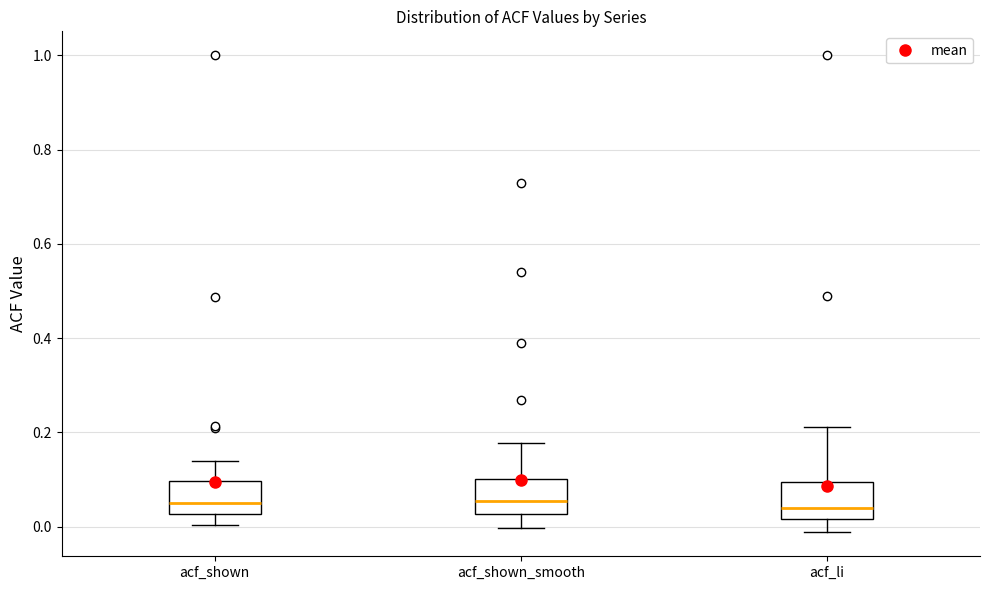

Reading left to right, transcribe this box plot: for each box, give where its median line is, the range the box spans, and where its two whiskers end, as read against the y-axis. The values are not printed on the chart, so give them approximately, as read against the axis.

acf_shown: median 0.06, box 0.02 to 0.10, whiskers 0.00 to 0.14
acf_shown_smooth: median 0.06, box 0.02 to 0.10, whiskers 0.00 to 0.18
acf_li: median 0.04, box 0.02 to 0.10, whiskers -0.02 to 0.22